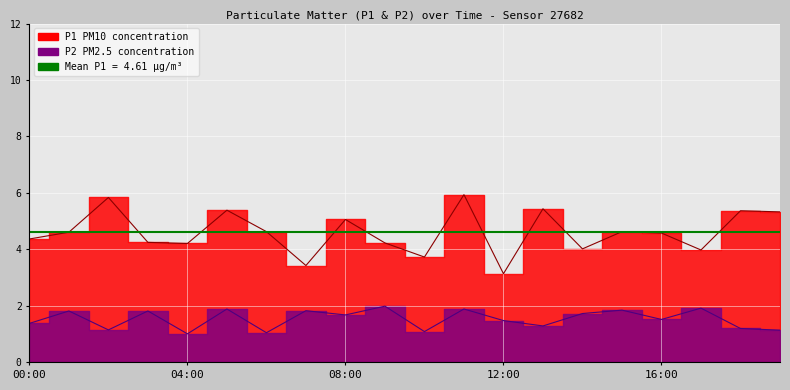

What is the label of the 13th point from the right?

07:00